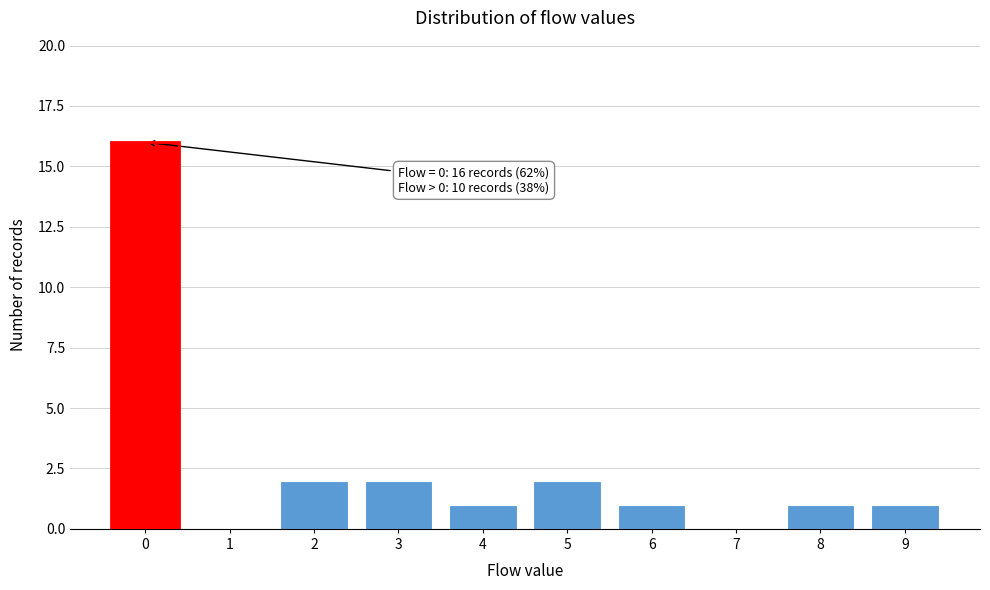

Reading left to right, extract all data points from this chart.

0=16	1=0	2=2	3=2	4=1	5=2	6=1	7=0	8=1	9=1